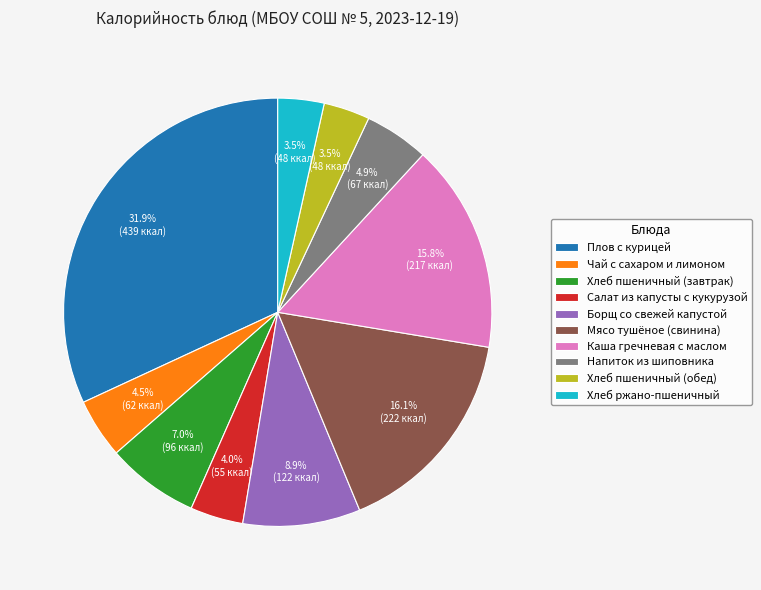

Approximately how many times larger is the value at Хлеб пшеничный (завтрак) compared to Напиток из шиповника?

1.4